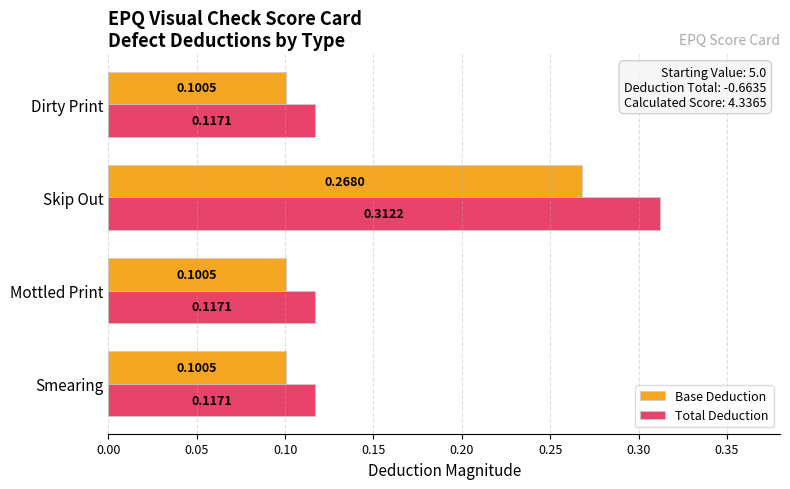

Rank the series at Smearing from lowest to highest value.

Base Deduction, Total Deduction